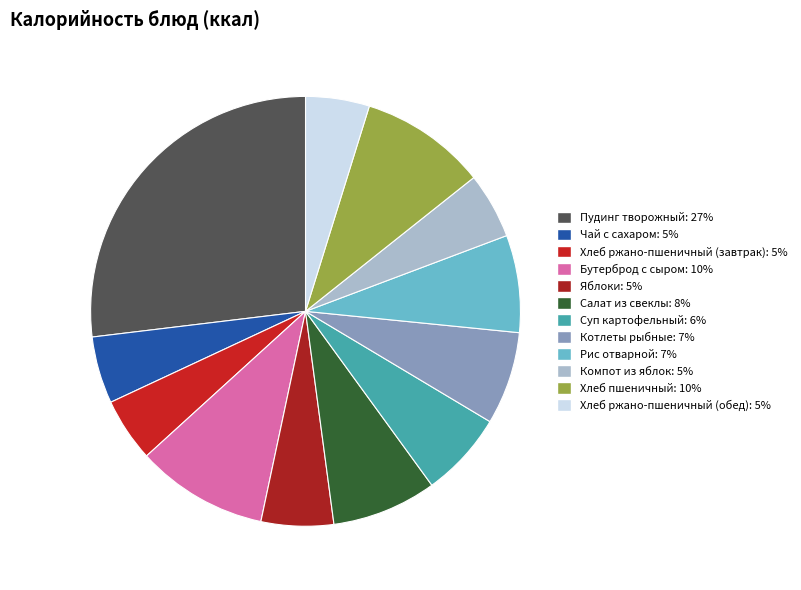

Between Салат из свеклы and Чай с сахаром, which is larger?

Салат из свеклы